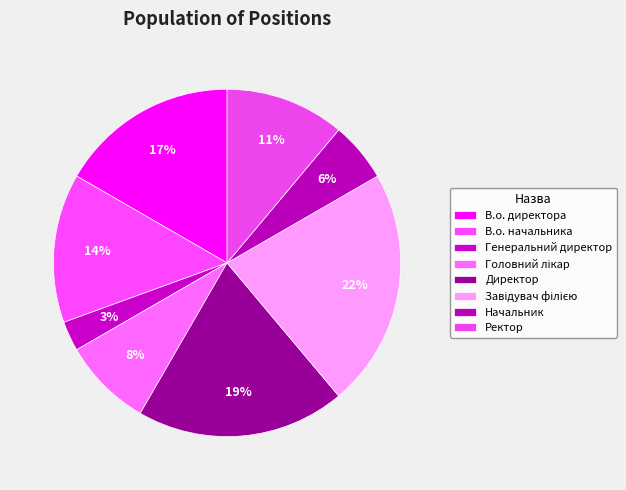

What is the total percentage of Директор and Завідувач філією?

41.7%